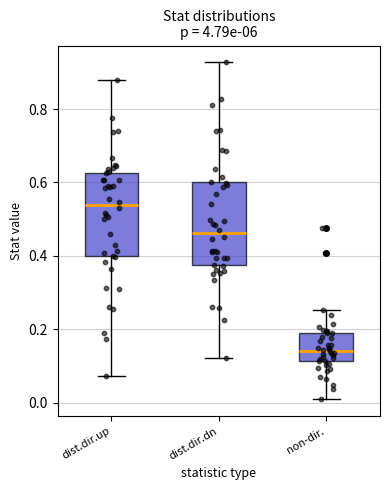

Reading left to right, transcribe this box plot: for each box, give where its median line is, the range the box spans, and where its two whiskers end, as read against the y-axis. The values are not printed on the chart, so give them approximately, as read against the axis.

dist.dir.up: median 0.54, box 0.40 to 0.62, whiskers 0.08 to 0.88
dist.dir.dn: median 0.46, box 0.38 to 0.60, whiskers 0.12 to 0.92
non-dir.: median 0.14, box 0.12 to 0.20, whiskers 0.00 to 0.26